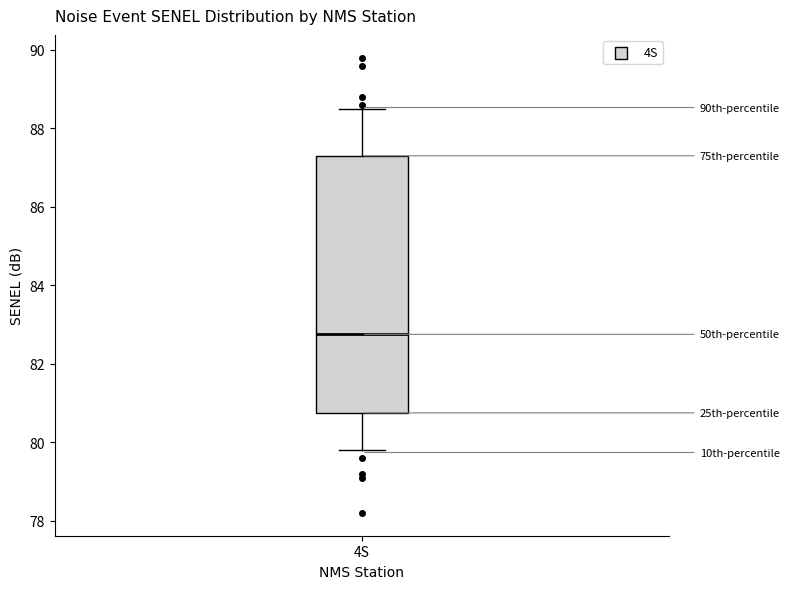

Where is the lower edge of the box for 4S on the y-axis? The values are not printed on the chart, so give them approximately, as read against the axis.

80.8